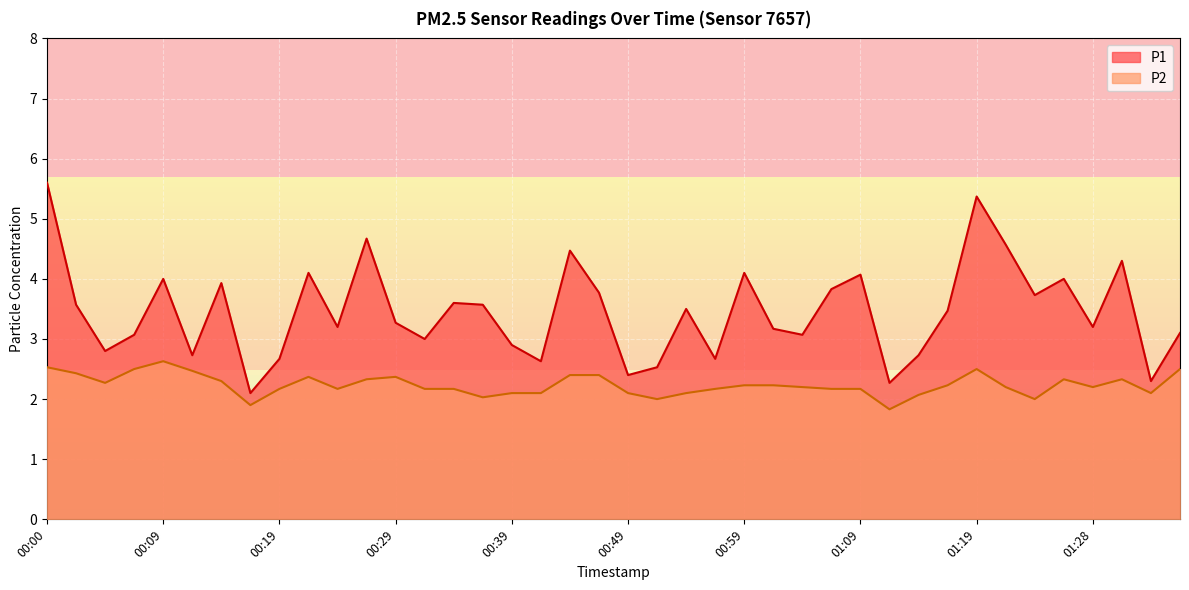

Between 00:04 and 01:21, which series saw the biggest shift?

P1